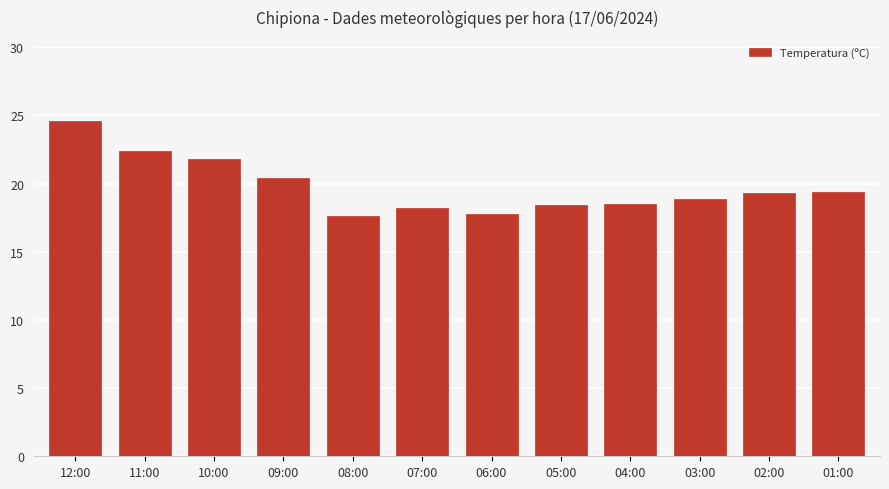

What is the smallest value displayed?

17.6